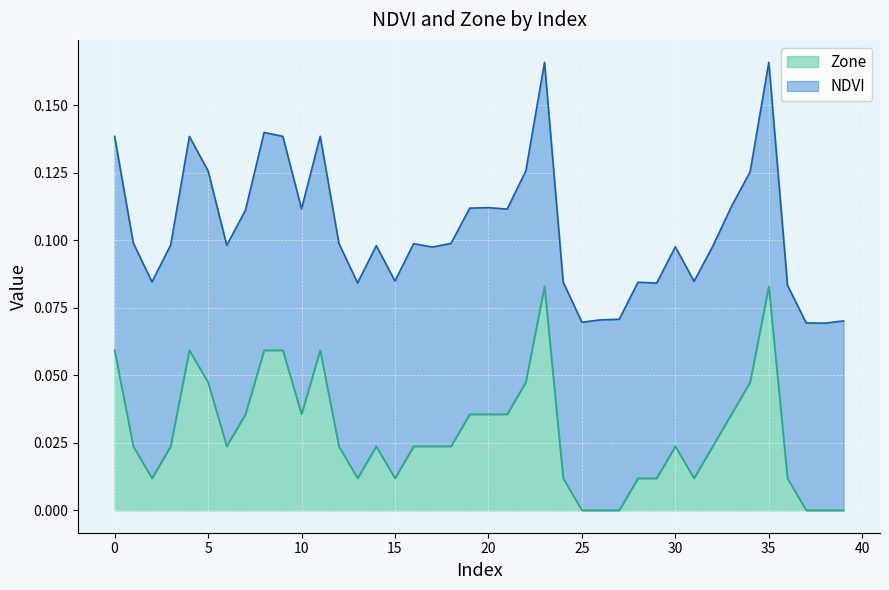

Count the number of categories in the chart.

40